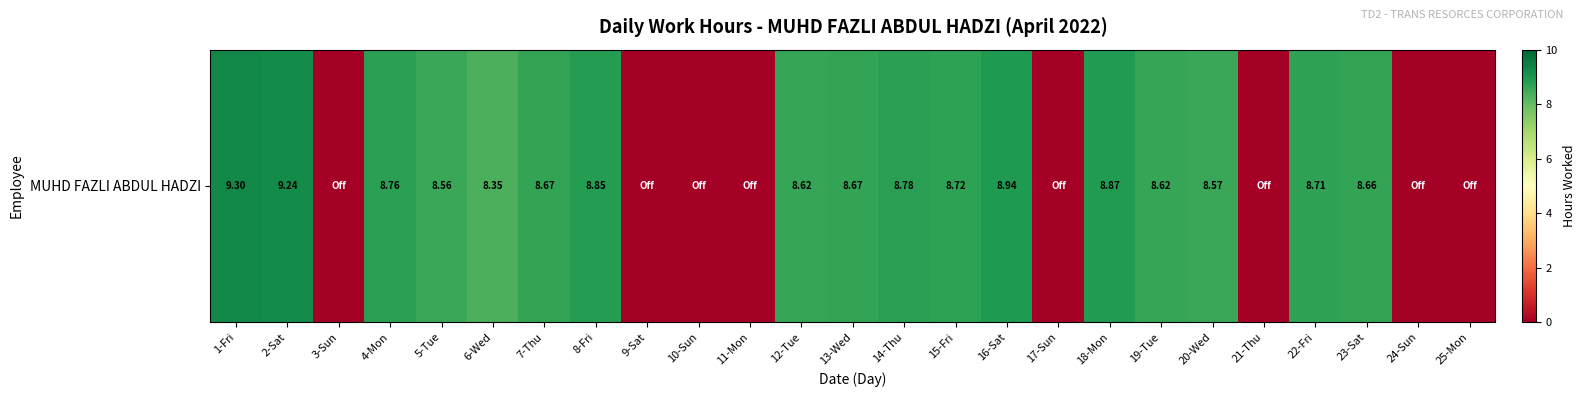

The chart shows a value of 8.7 at 23-Sat. True or false?

True